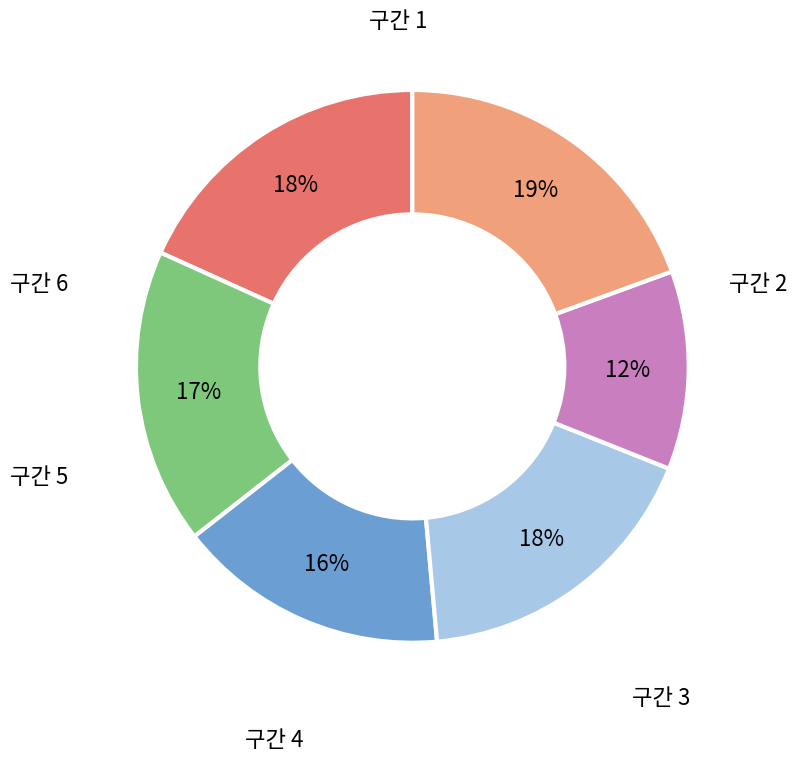

To the nearest percent, what is the average slice percentage?

17%